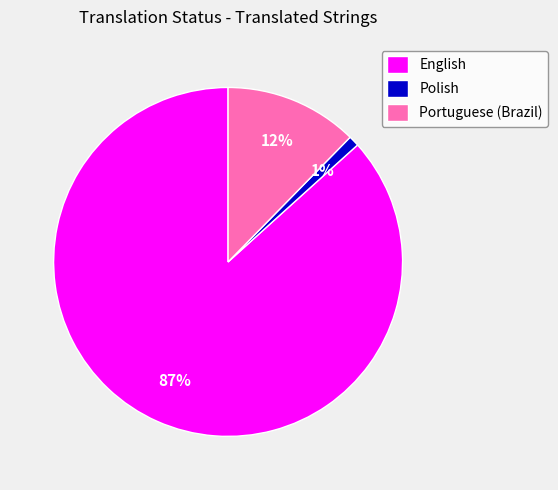

Count the number of slices in the pie.

3